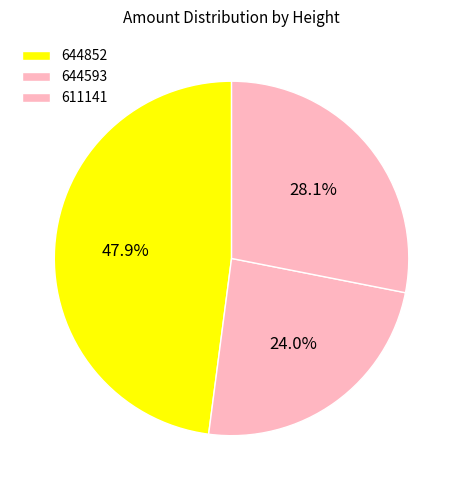

How many slices are in this pie chart?

3